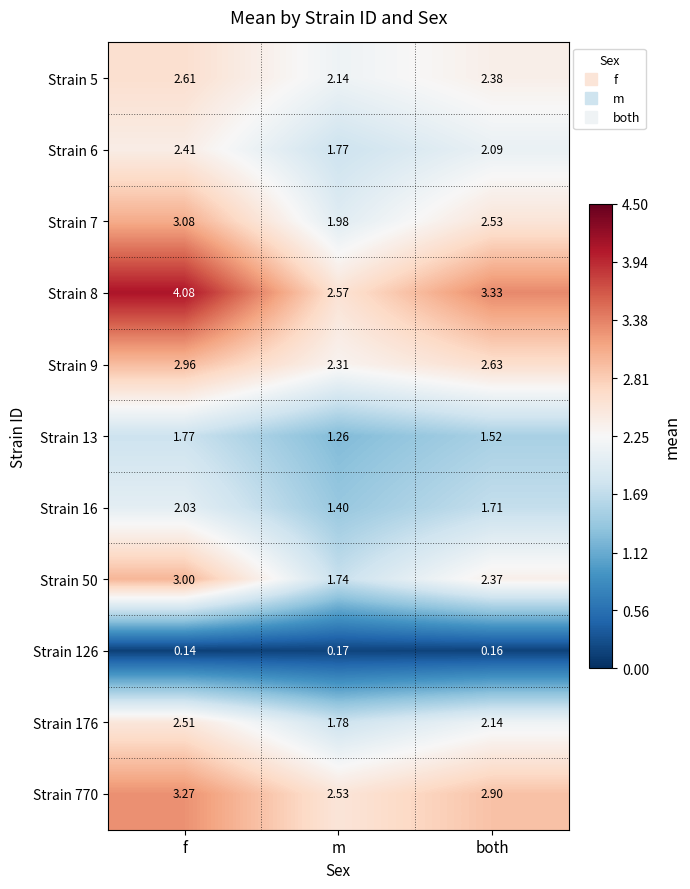

Which category has the lowest value across all series?

f